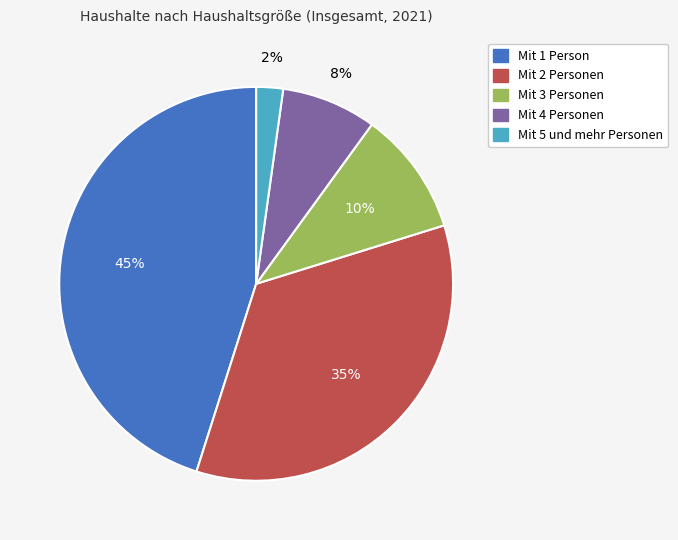

Does Mit 3 Personen account for over 50% of the chart?

No